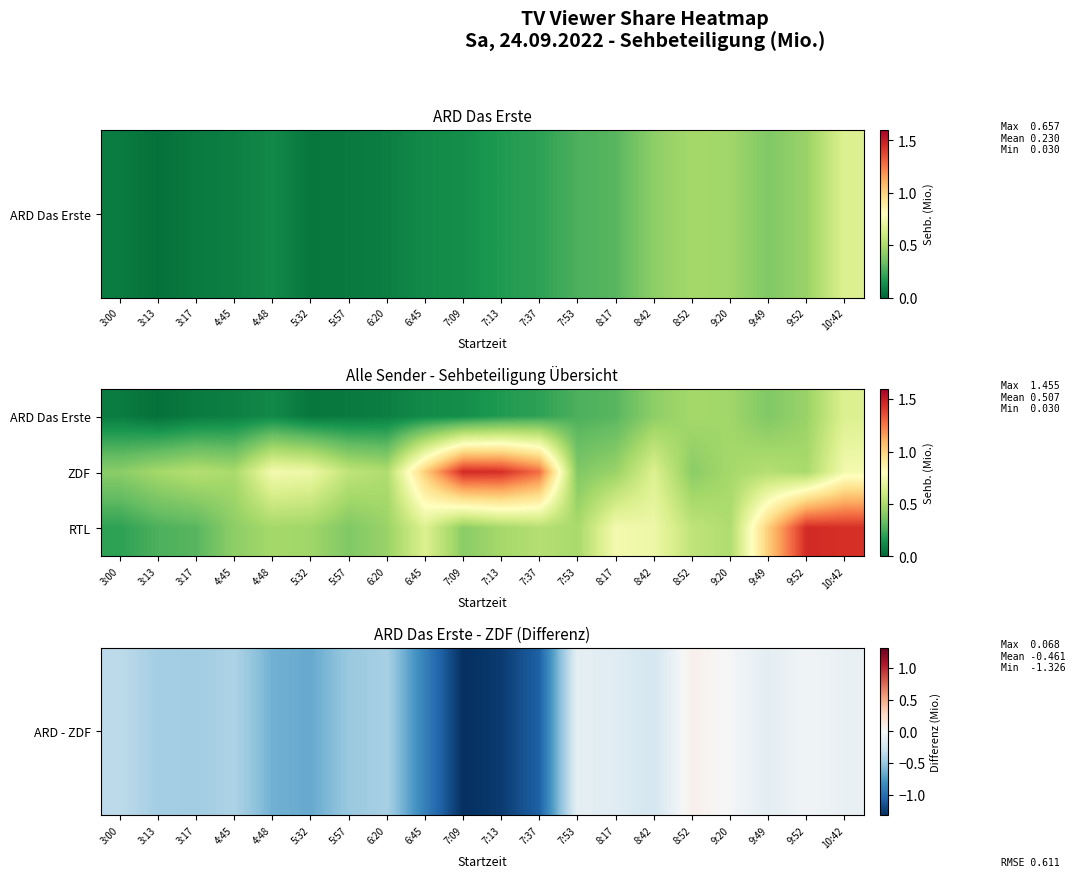

Which label corresponds to the largest value in the chart?

7:09